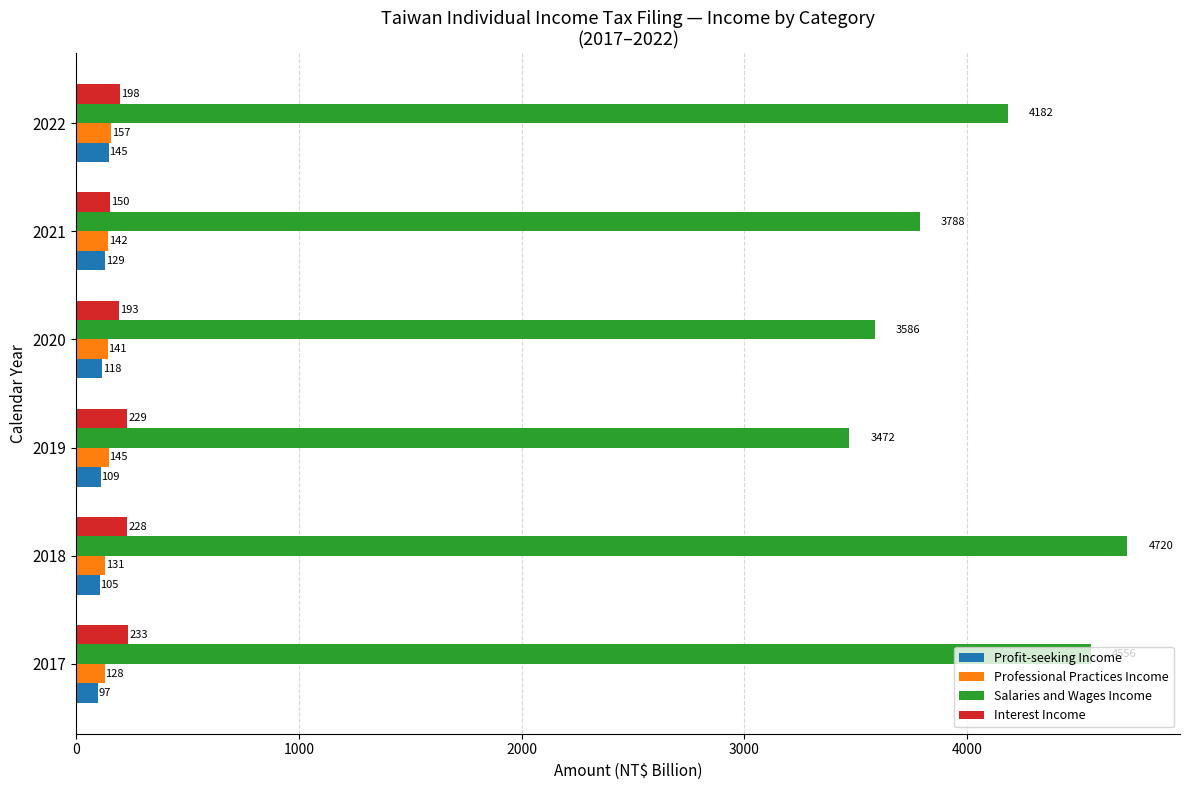

The value of Interest Income at 2017 is 56.9. True or false?

False